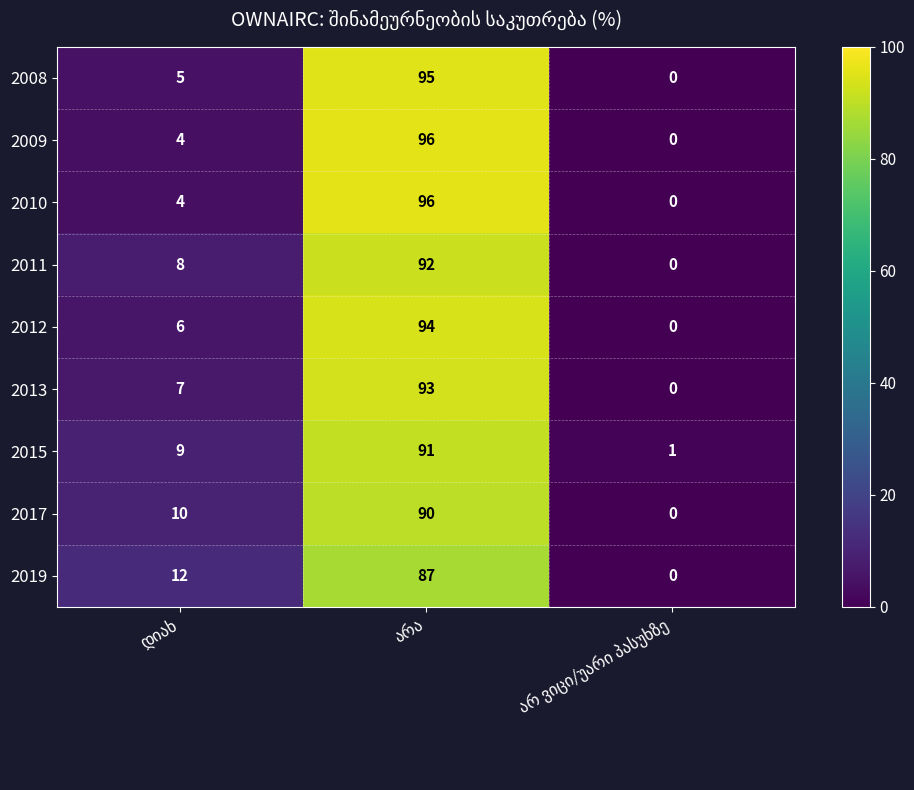

What is the sum of all 2008 values?

100